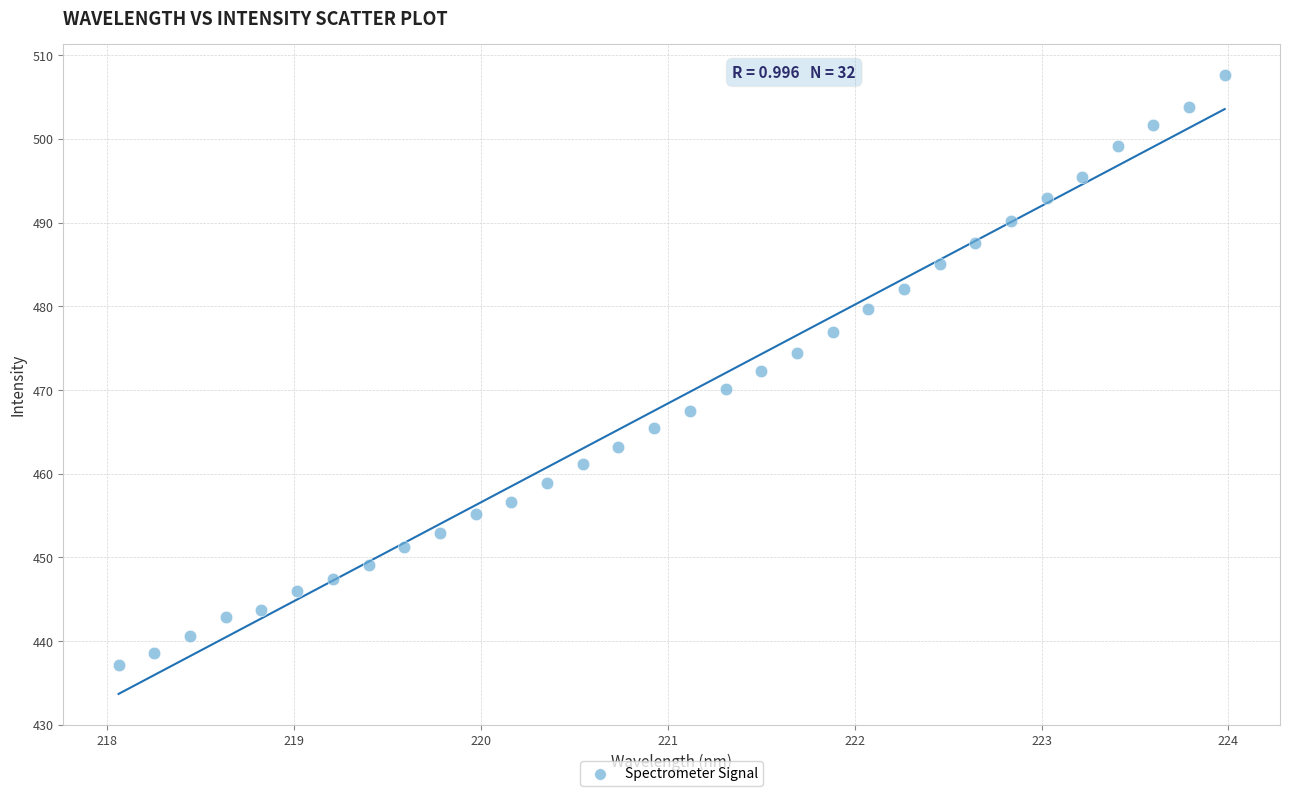

What is the range of Y values (max minus min)?

70.5